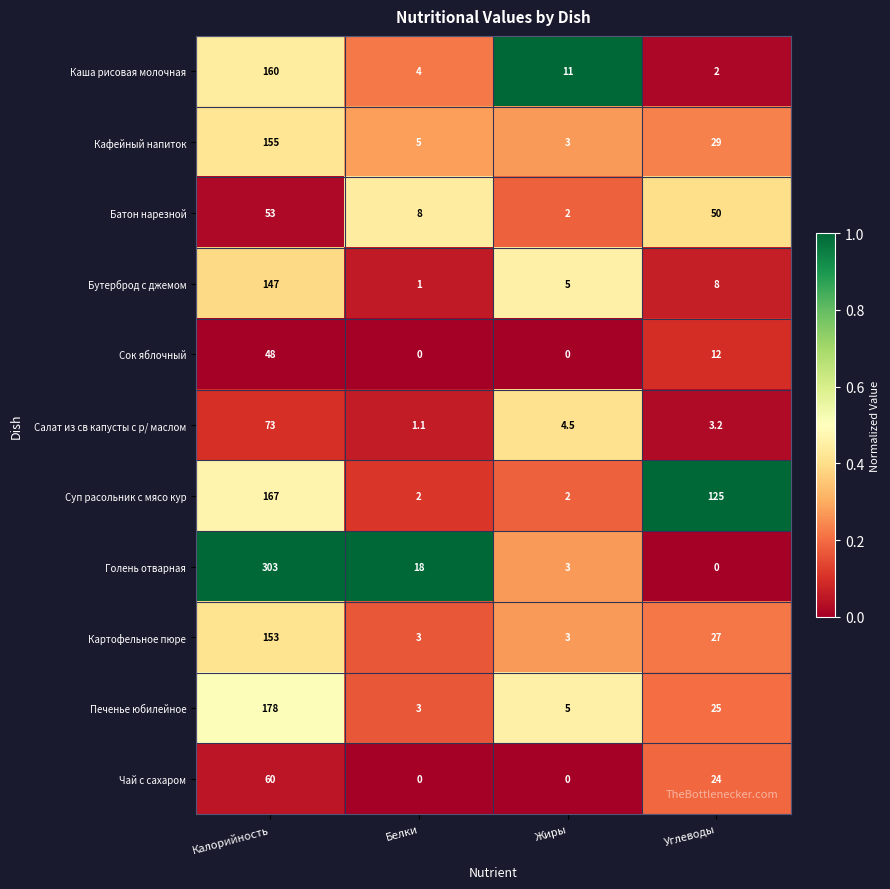

The value of Батон нарезной at Белки is 8.0. True or false?

True